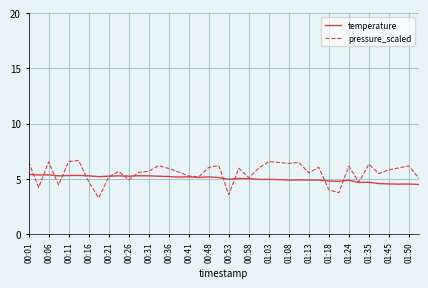

Which series has the largest total across all categories?

pressure_scaled